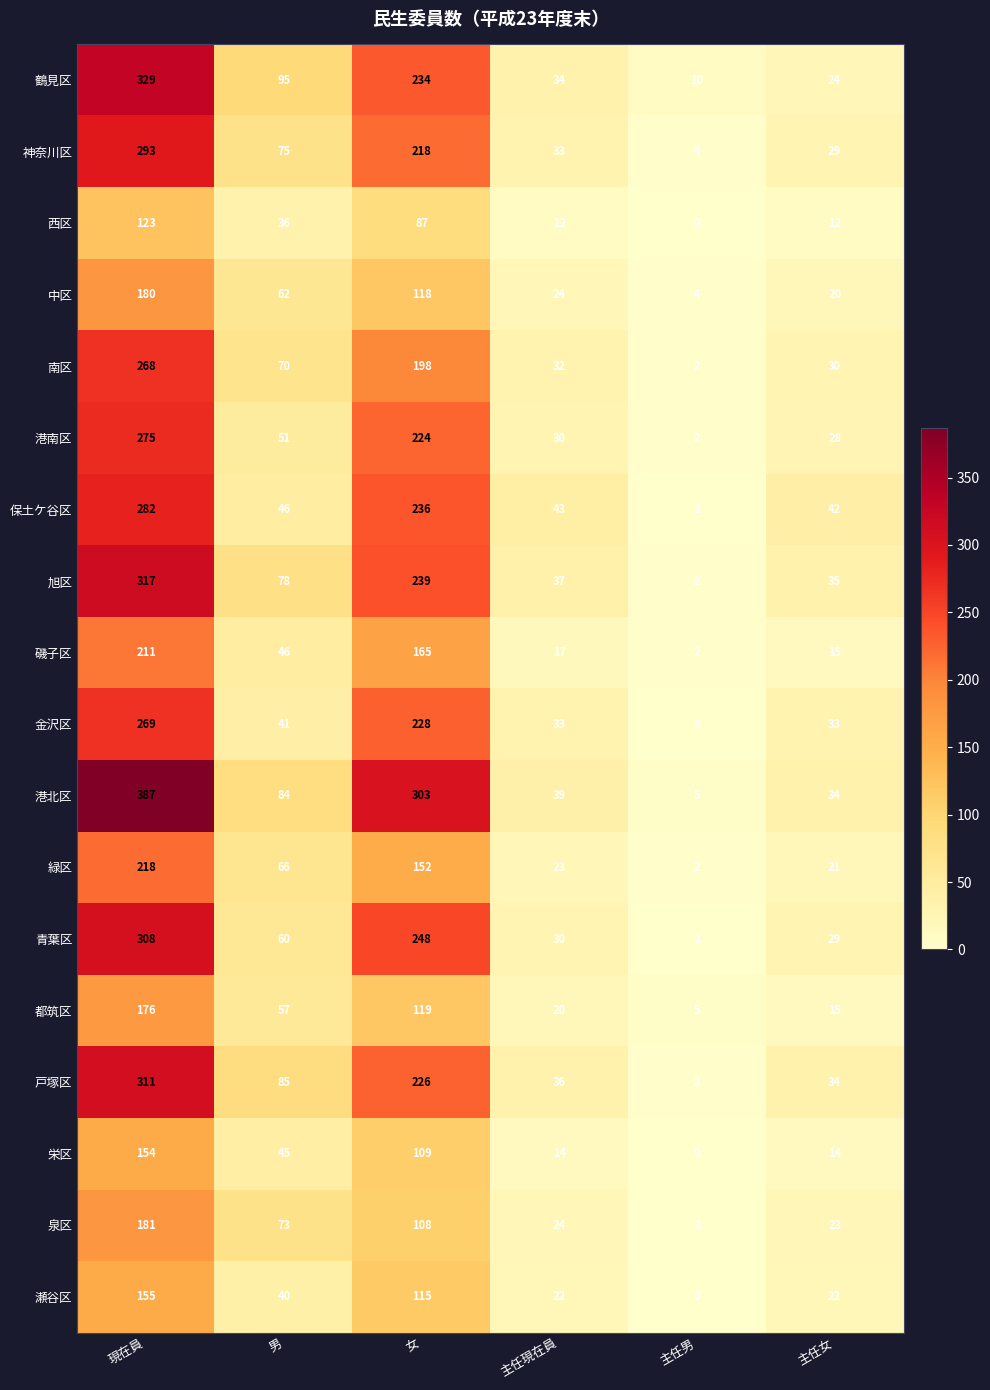

The 瀬谷区 series shows 40 at 男. True or false?

True